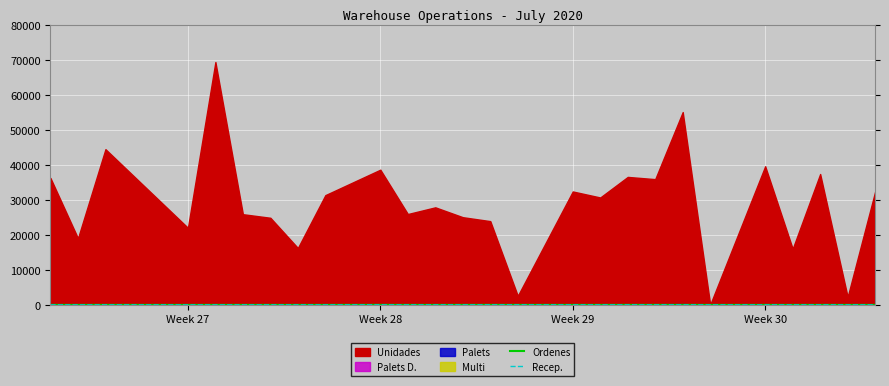

What is the value of the Recep. point at the 15th from the left?

7